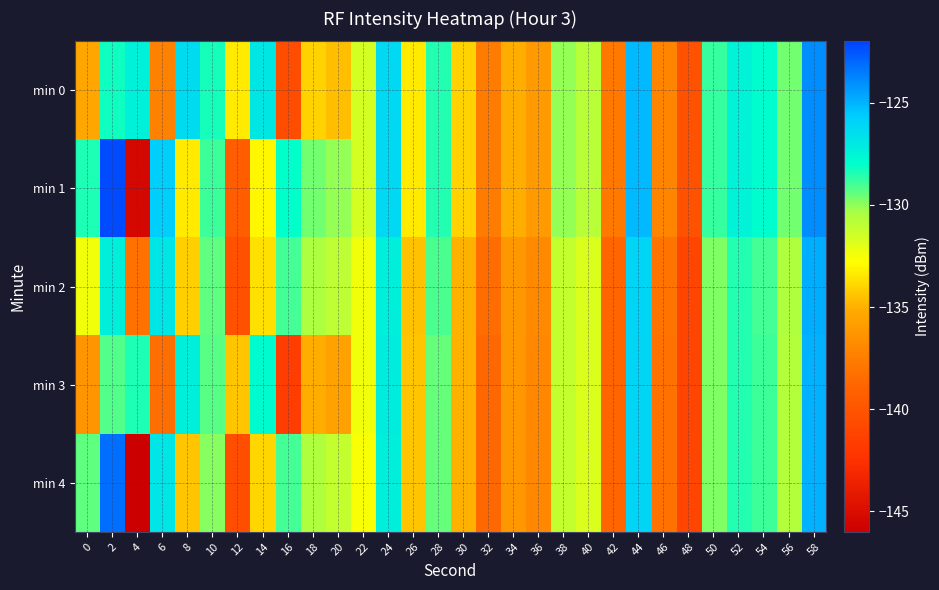

At which category is the sum across all series the highest?

58